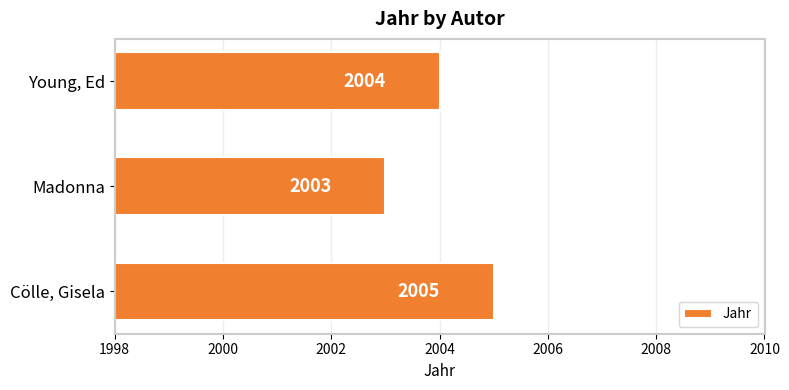

At which category does the chart reach its minimum across all series?

Madonna